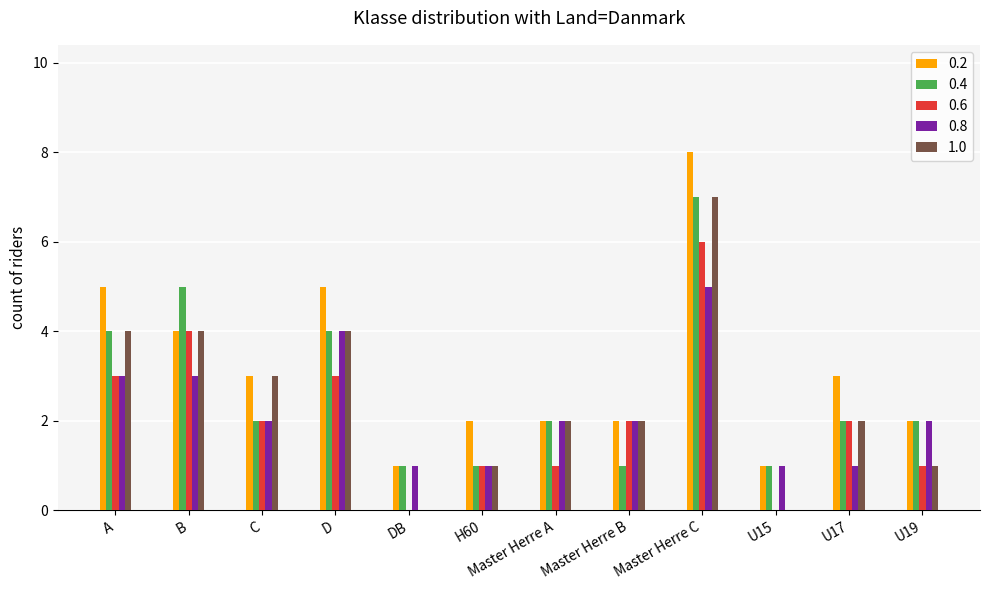

Is it true that 0.8 equals 1 at U15?

True